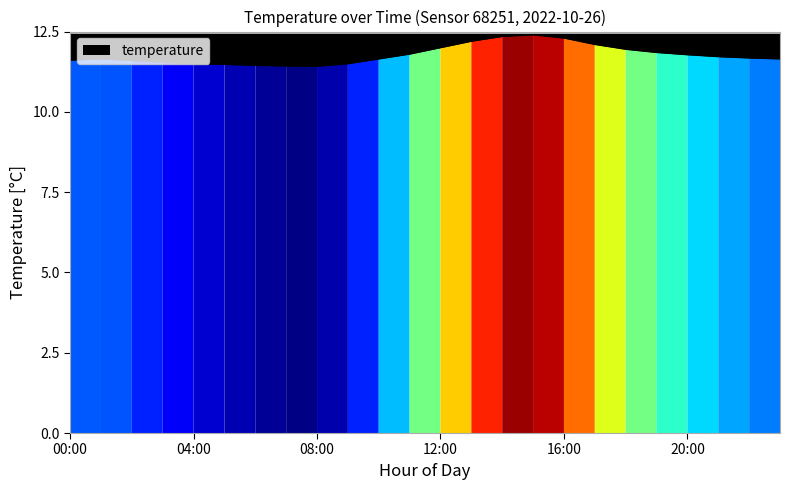

Approximately how many times larger is the value at 09:00 compared to 21:00?

1.0